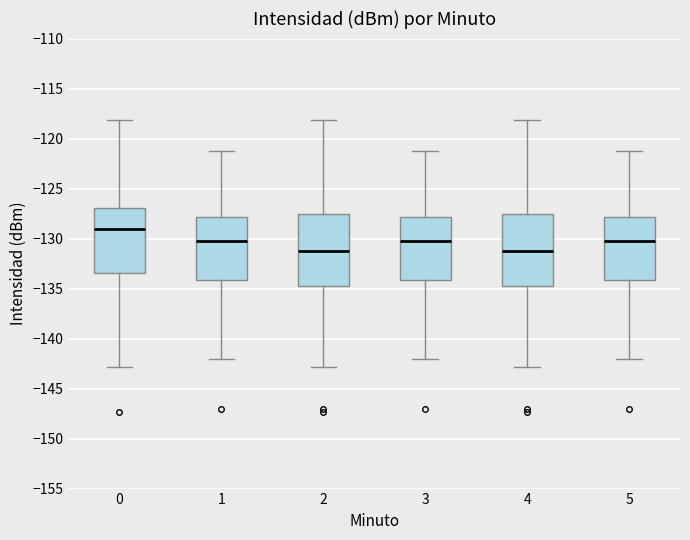

Reading left to right, transcribe this box plot: for each box, give where its median line is, the range the box spans, and where its two whiskers end, as read against the y-axis. The values are not printed on the chart, so give them approximately, as read against the axis.

0: median -129.0, box -133.5 to -127.0, whiskers -143.0 to -118.0
1: median -130.5, box -134.0 to -128.0, whiskers -142.0 to -121.0
2: median -131.5, box -135.0 to -127.5, whiskers -143.0 to -118.0
3: median -130.5, box -134.0 to -128.0, whiskers -142.0 to -121.0
4: median -131.5, box -135.0 to -127.5, whiskers -143.0 to -118.0
5: median -130.5, box -134.0 to -128.0, whiskers -142.0 to -121.0